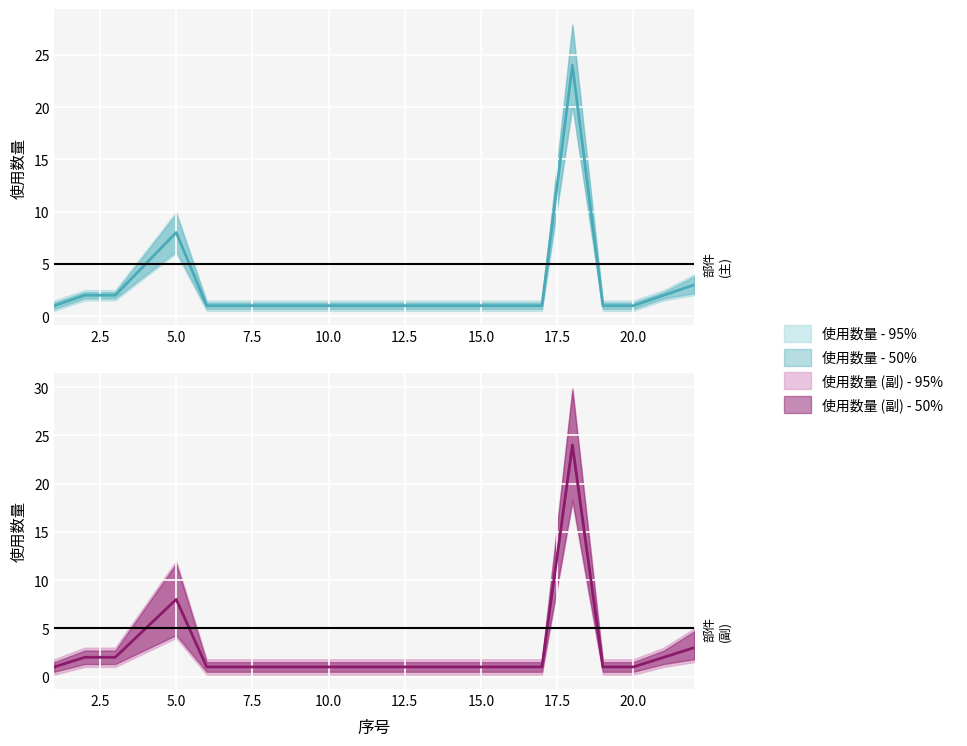

True or false: the data shows 2 at 6.

False